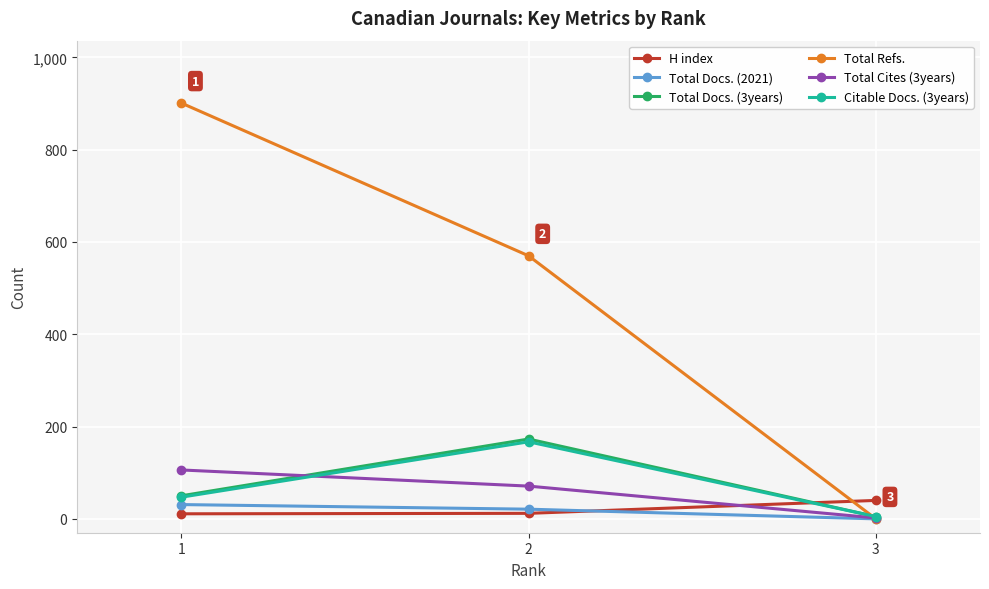

Which series has the widest spread of values?

Total Refs.